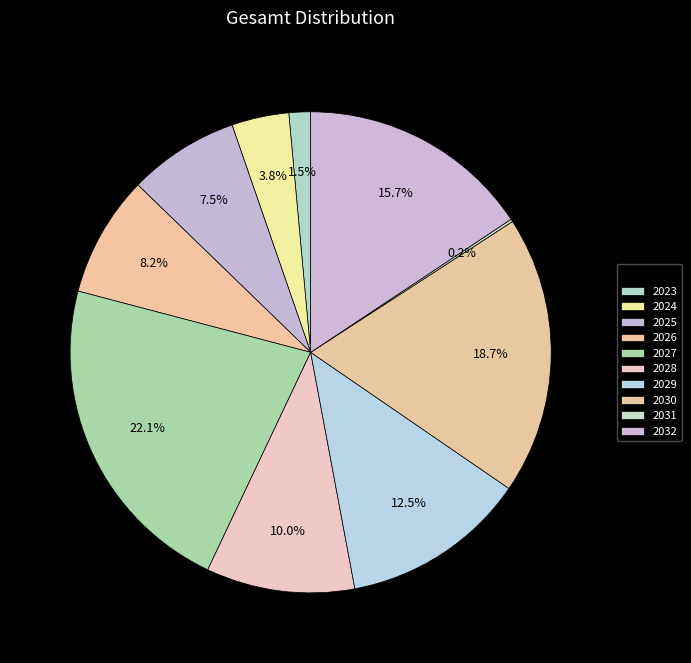

Rank the categories by value from highest to lowest.

2027, 2030, 2032, 2029, 2028, 2026, 2025, 2024, 2023, 2031